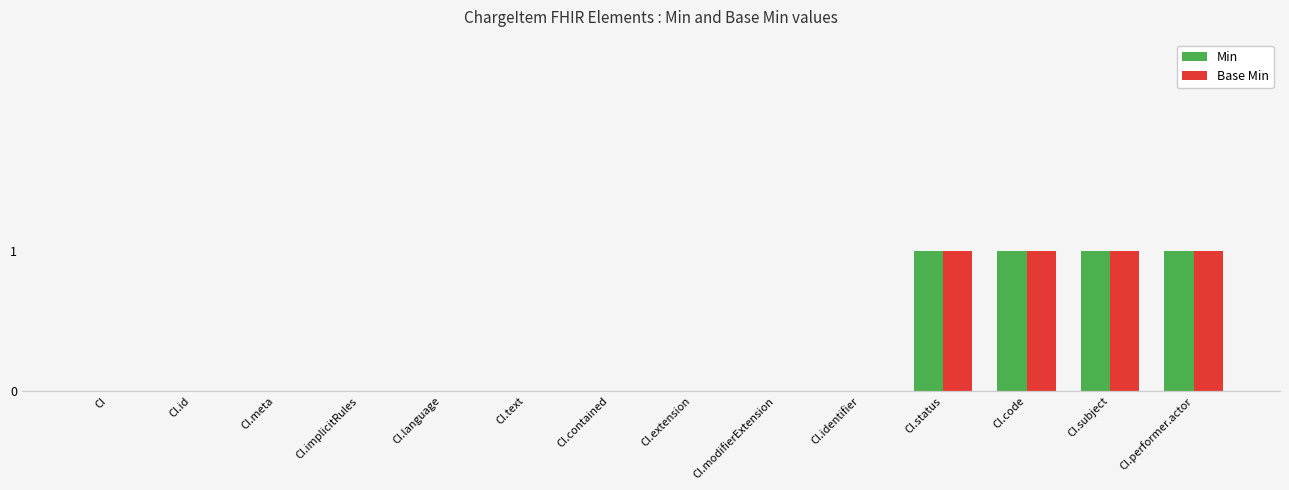

Reading left to right, what are all the values shown in this chart?

Min: 0	0	0	0	0	0	0	0	0	0	1	1	1	1
Base Min: 0	0	0	0	0	0	0	0	0	0	1	1	1	1